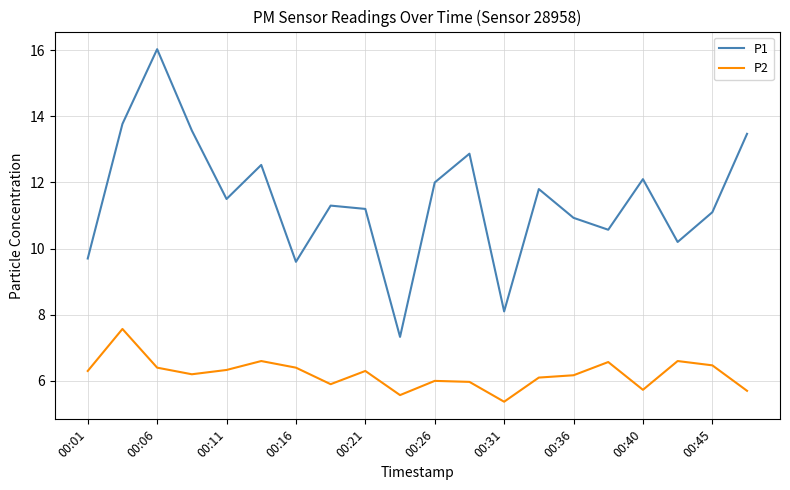

Which series has the largest total across all categories?

P1